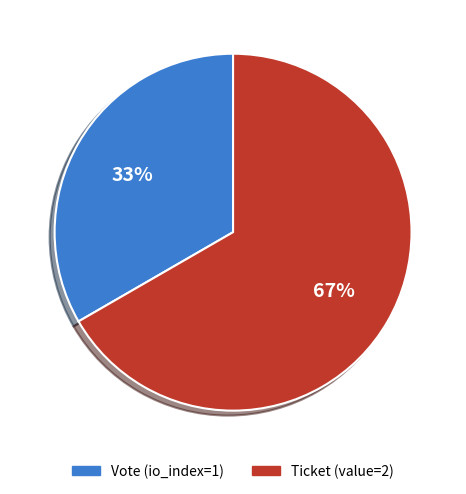

Which category has the biggest portion of the pie?

Ticket (value=2)